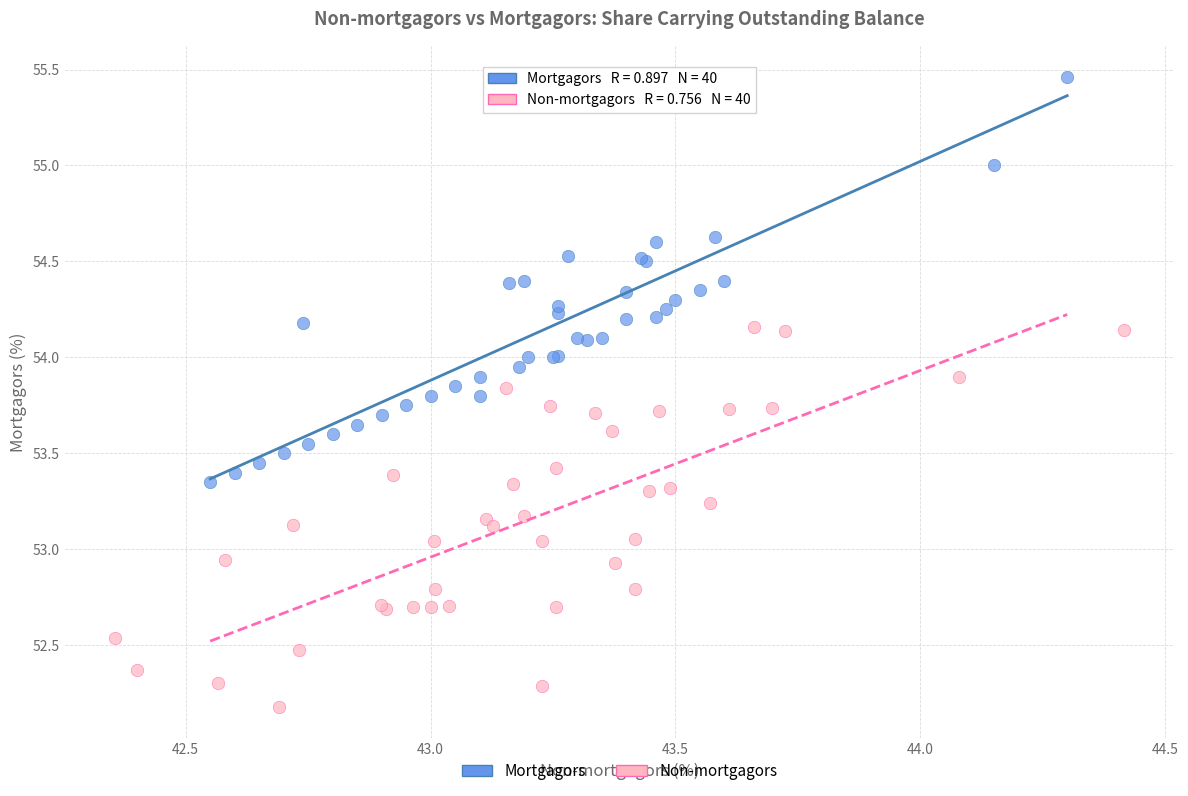

Which series contains the highest Y value?

Mortgagors